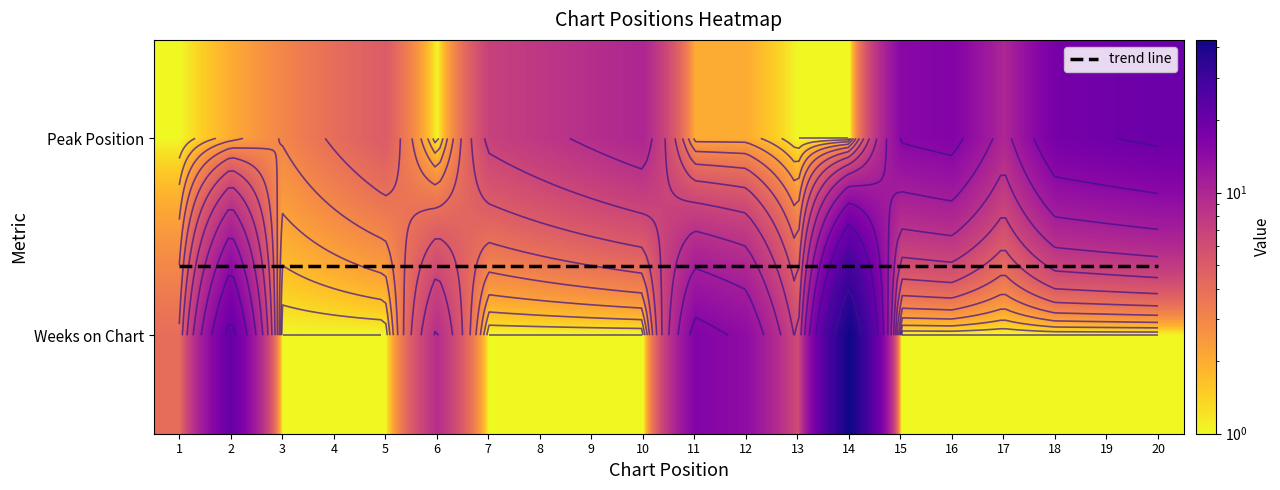

Reading left to right, transcribe all the data shown in this chart.

Peak Position: 1	2	3	4	5	1	7	8	9	10	2	2	1	1	15	16	10	18	19	20
Weeks on Chart: 4	21	1	1	1	9	1	1	1	1	16	14	6	43	1	1	1	1	1	1